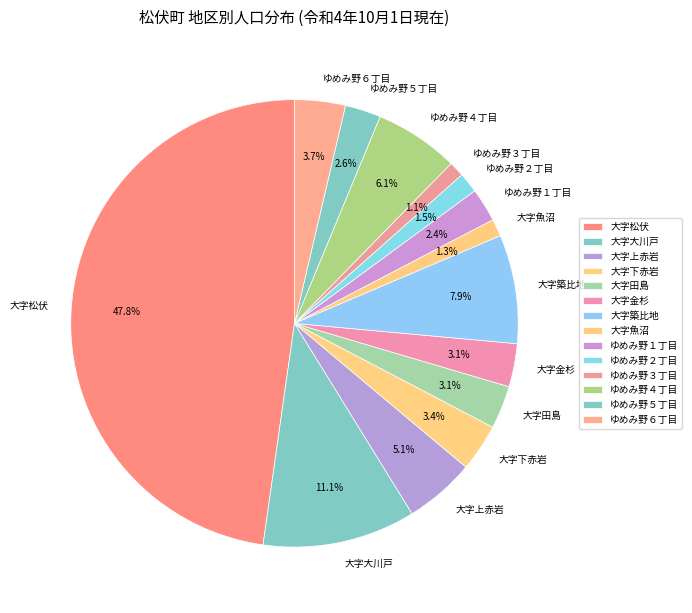

Is the sum of ゆめみ野３丁目 and ゆめみ野２丁目 greater than half?

No